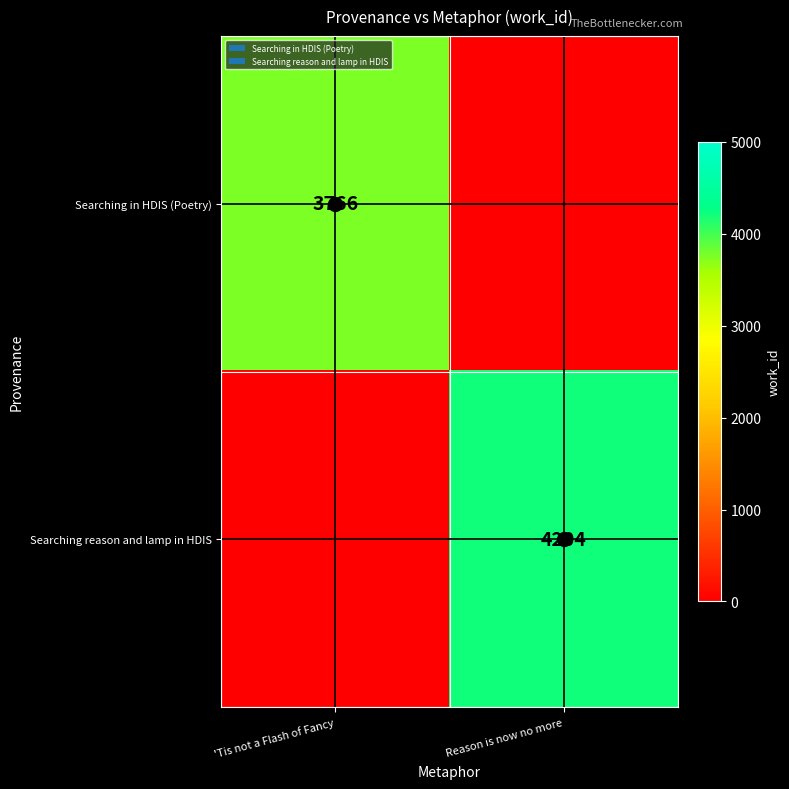

Is the value of Searching reason and lamp in HDIS at Reason is now no more greater than the value of Searching in HDIS (Poetry) at 'Tis not a Flash of Fancy?

Yes